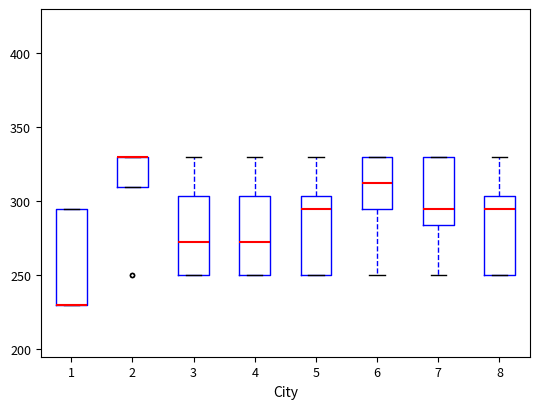

Reading left to right, transcribe this box plot: for each box, give where its median line is, the range the box spans, and where its two whiskers end, as read against the y-axis. The values are not printed on the chart, so give them approximately, as read against the axis.

1: median 230 (drawn on the box's lower edge), box 230 to 295, whiskers 230 to 295
2: median 330 (drawn on the box's upper edge), box 310 to 330, whiskers 310 to 330
3: median 275, box 250 to 305, whiskers 250 to 330
4: median 275, box 250 to 305, whiskers 250 to 330
5: median 295, box 250 to 305, whiskers 250 to 330
6: median 315, box 295 to 330, whiskers 250 to 330
7: median 295, box 285 to 330, whiskers 250 to 330
8: median 295, box 250 to 305, whiskers 250 to 330